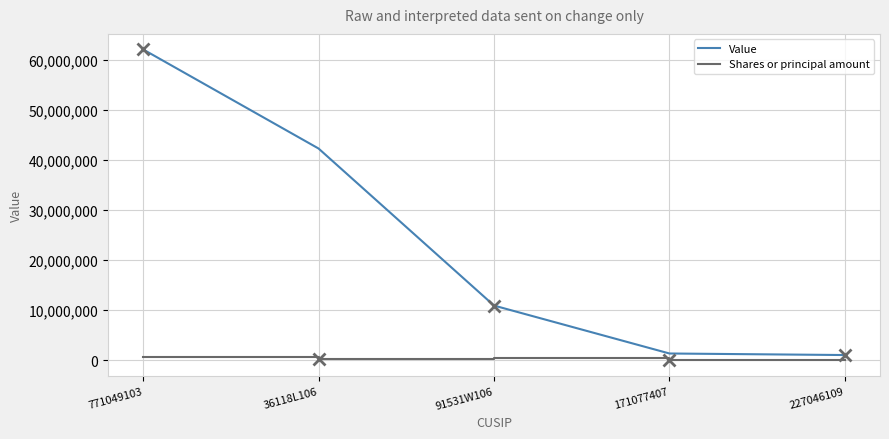

What is the difference between the highest and lowest values at 171077407?

1219386